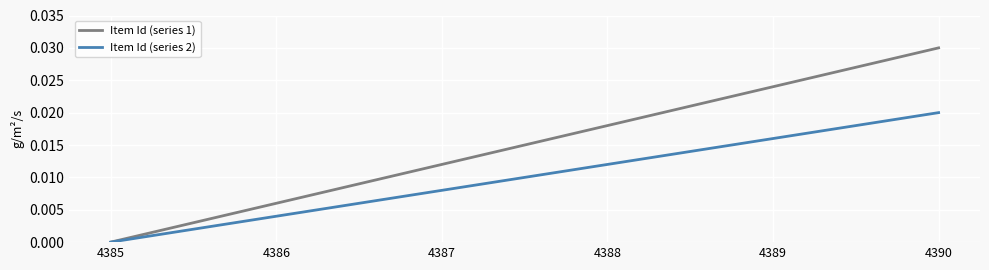

True or false: Item Id (series 2) has a value of 0.0 at 4386.

True